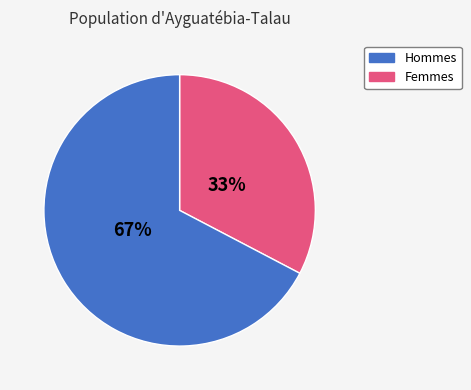

Does any single category account for the majority?

Yes